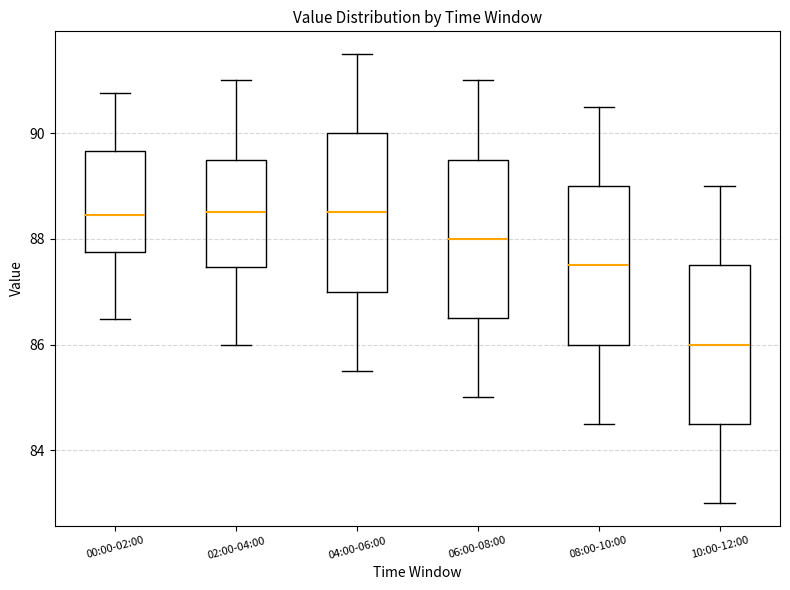

Reading left to right, read every box against the y-axis: the position of its median line, the range the box covers, and the ends of its whiskers. The values are not printed on the chart, so give them approximately, as read against the axis.

00:00-02:00: median 88.4, box 87.8 to 89.6, whiskers 86.4 to 90.8
02:00-04:00: median 88.6, box 87.4 to 89.6, whiskers 86.0 to 91.0
04:00-06:00: median 88.6, box 87.0 to 90.0, whiskers 85.6 to 91.6
06:00-08:00: median 88.0, box 86.6 to 89.6, whiskers 85.0 to 91.0
08:00-10:00: median 87.6, box 86.0 to 89.0, whiskers 84.6 to 90.6
10:00-12:00: median 86.0, box 84.6 to 87.6, whiskers 83.0 to 89.0